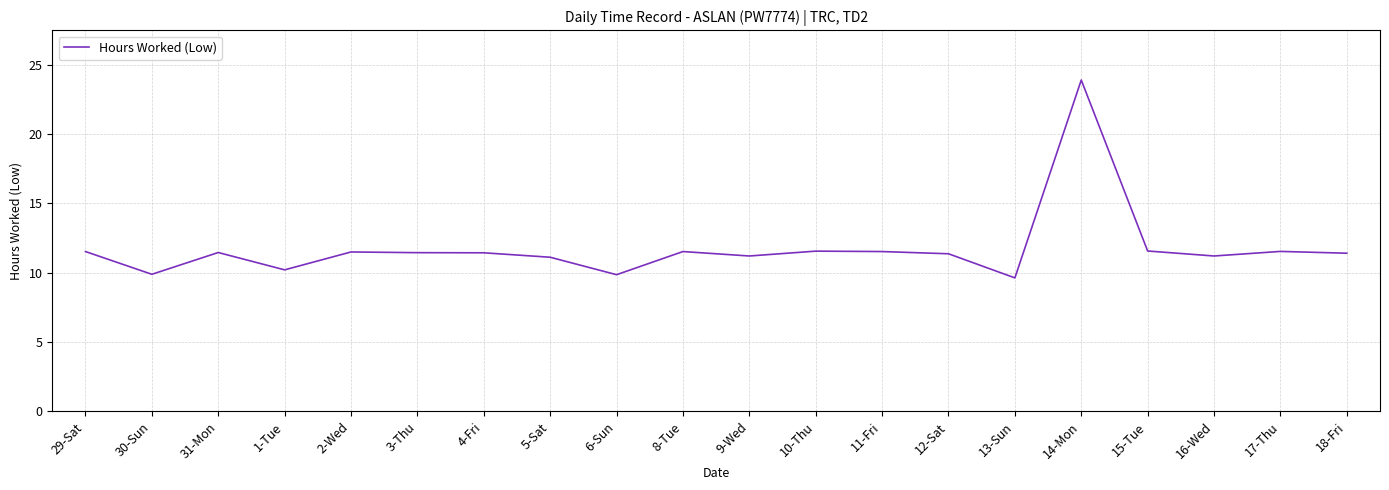

Approximately how many times larger is the value at 12-Sat compared to 29-Sat?

1.0